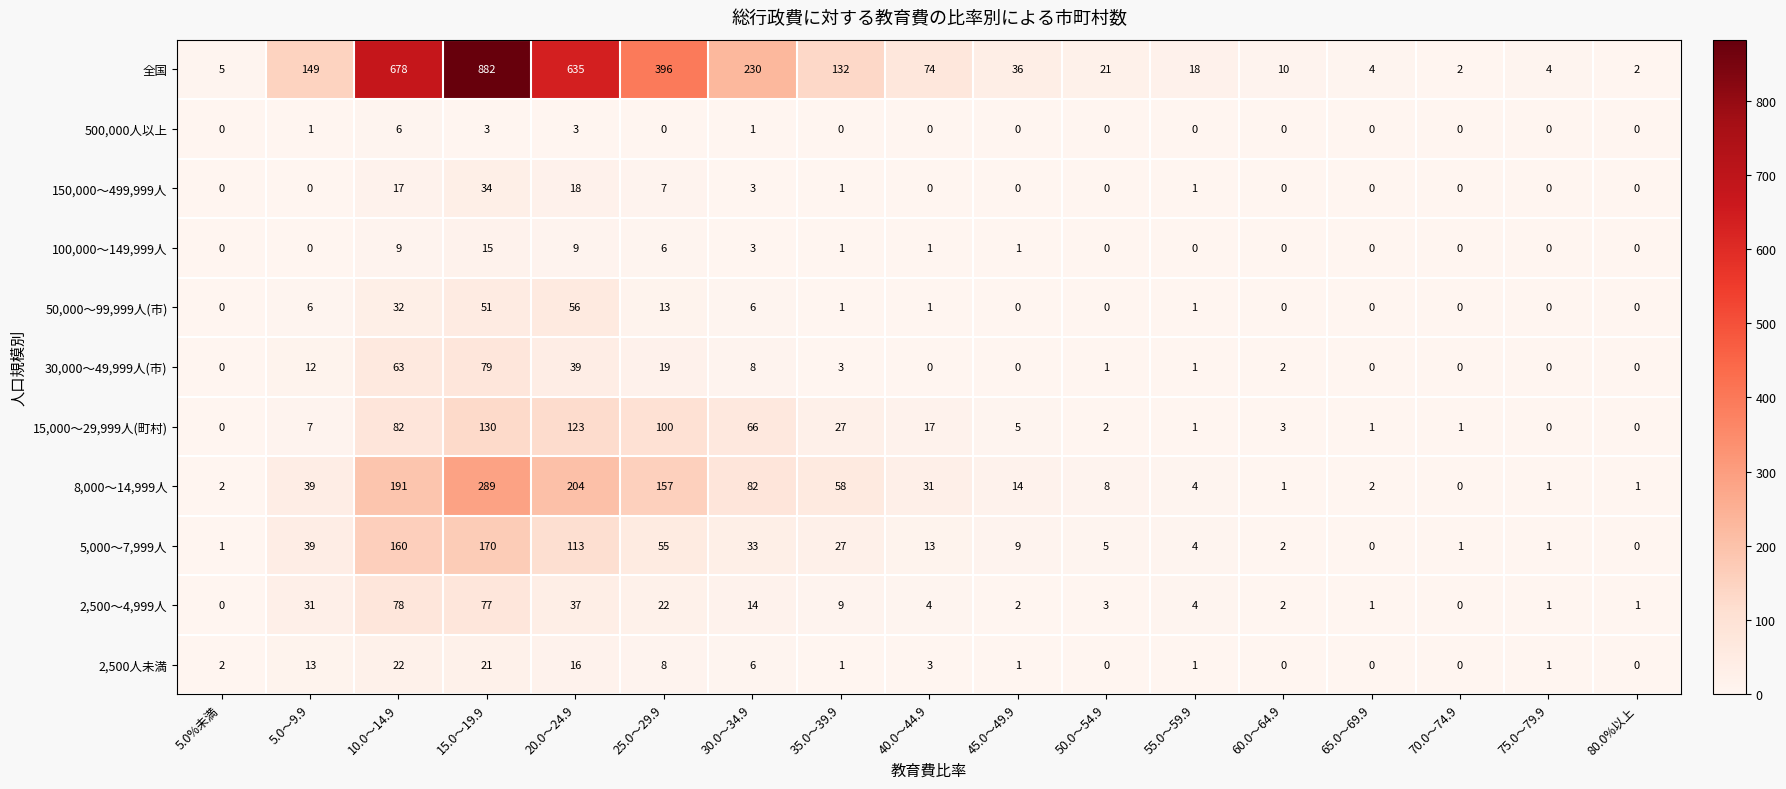

What is the total value across all series at 5.0～9.9?

297